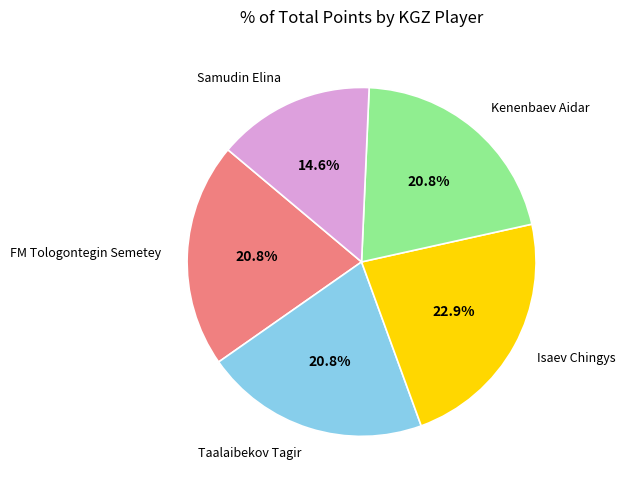

Does any single category account for the majority?

No